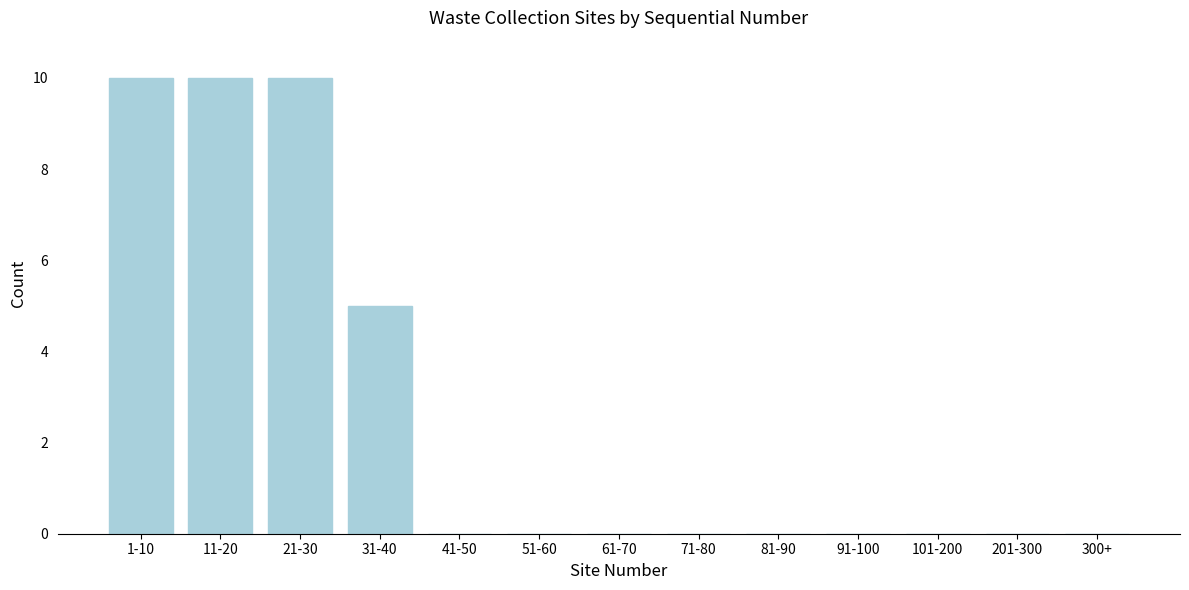

Reading left to right, what are all the values shown in this chart?

1-10=10	11-20=10	21-30=10	31-40=5	41-50=0	51-60=0	61-70=0	71-80=0	81-90=0	91-100=0	101-200=0	201-300=0	300+=0